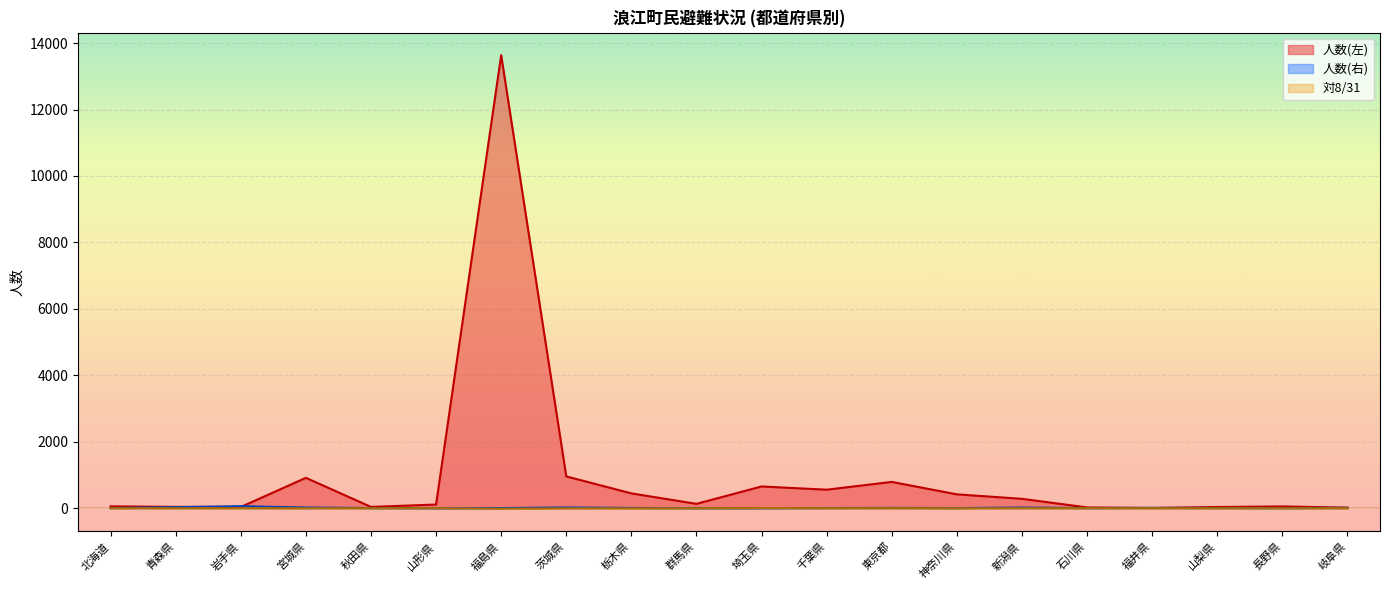

Between 長野県 and 宮城県, which is larger?

宮城県